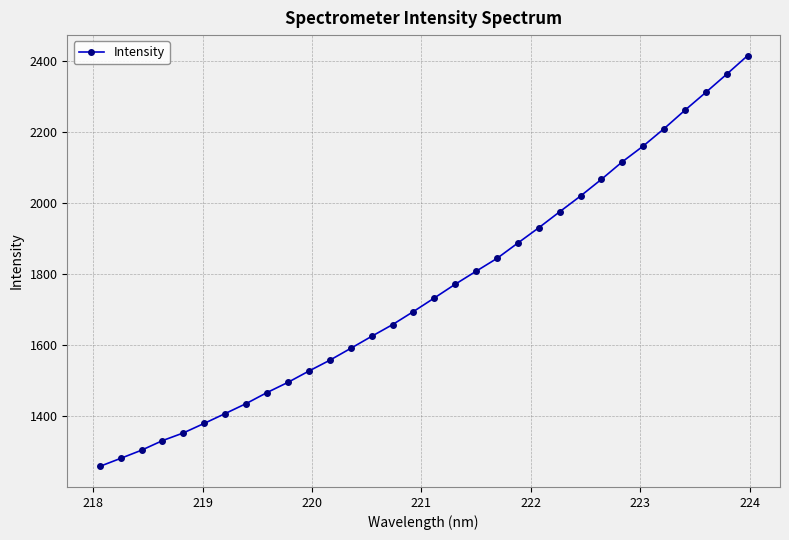

What is the smallest value displayed?

1259.3